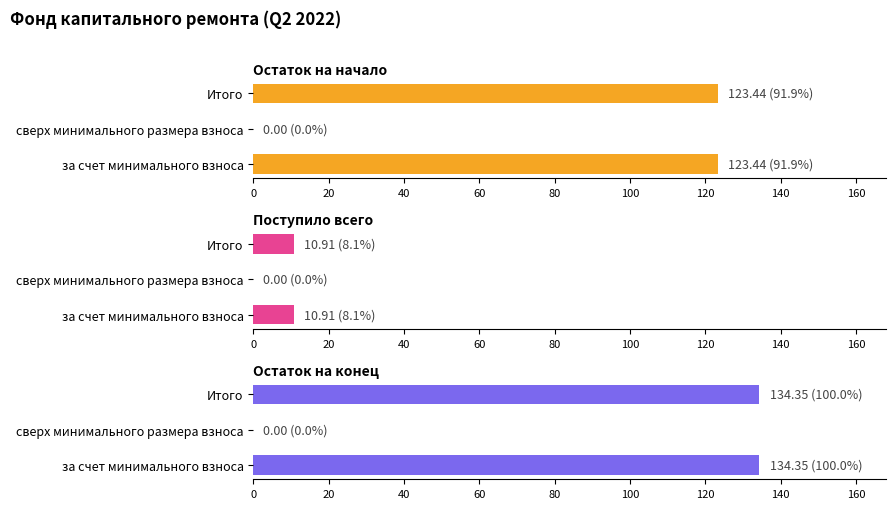

How many data points does each series have?

3